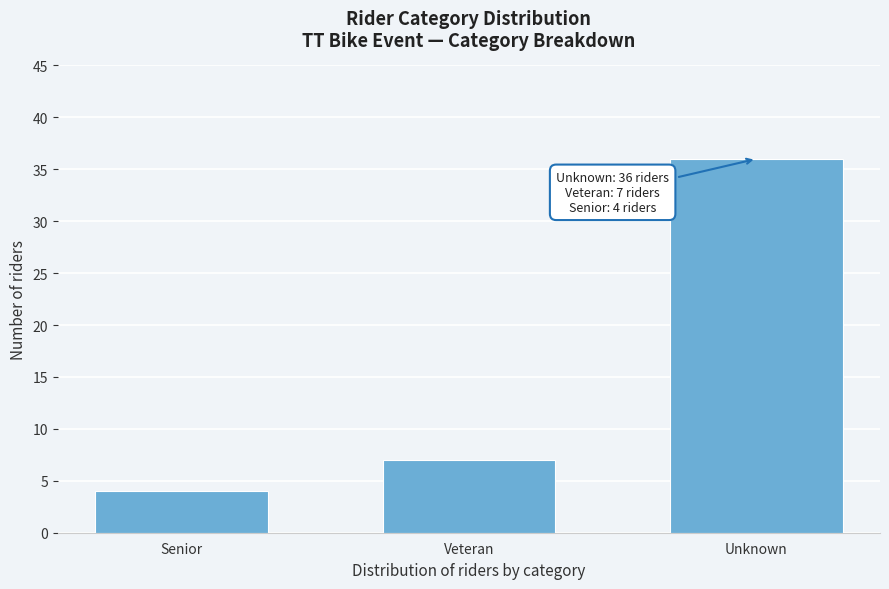

Reading left to right, what are all the values shown in this chart?

Senior=4	Veteran=7	Unknown=36